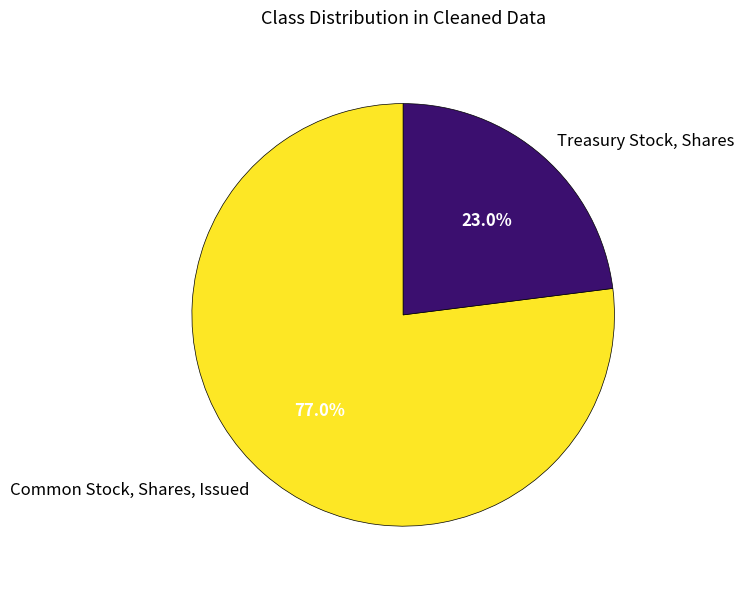

What is the largest slice in the pie chart?

Common Stock, Shares, Issued